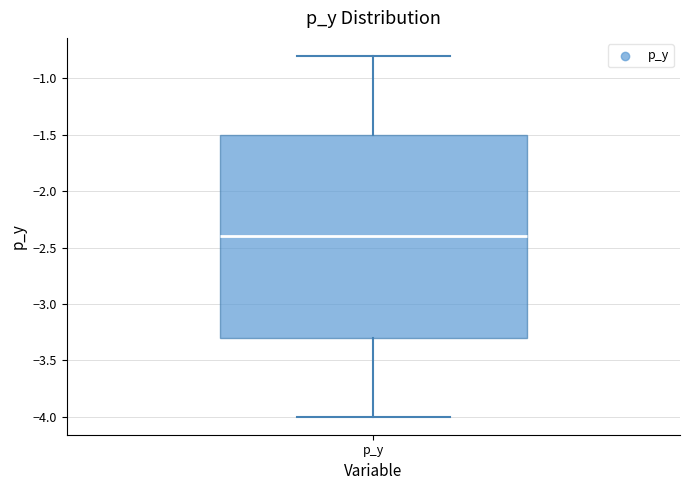

Where does the lower whisker of the box for p_y end on the y-axis? The values are not printed on the chart, so give them approximately, as read against the axis.

-4.0